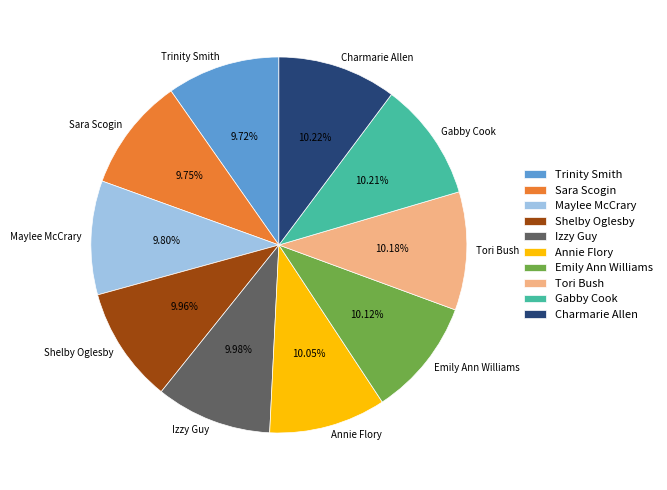

Is there any slice that represents more than half of the pie?

No